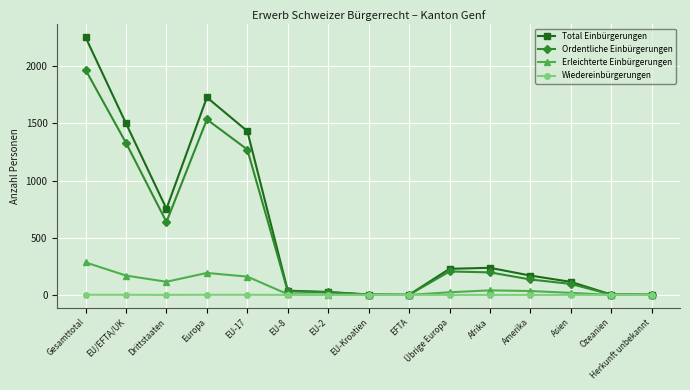

Between Asien and Herkunft unbekannt, which series saw the biggest shift?

Total Einbürgerungen